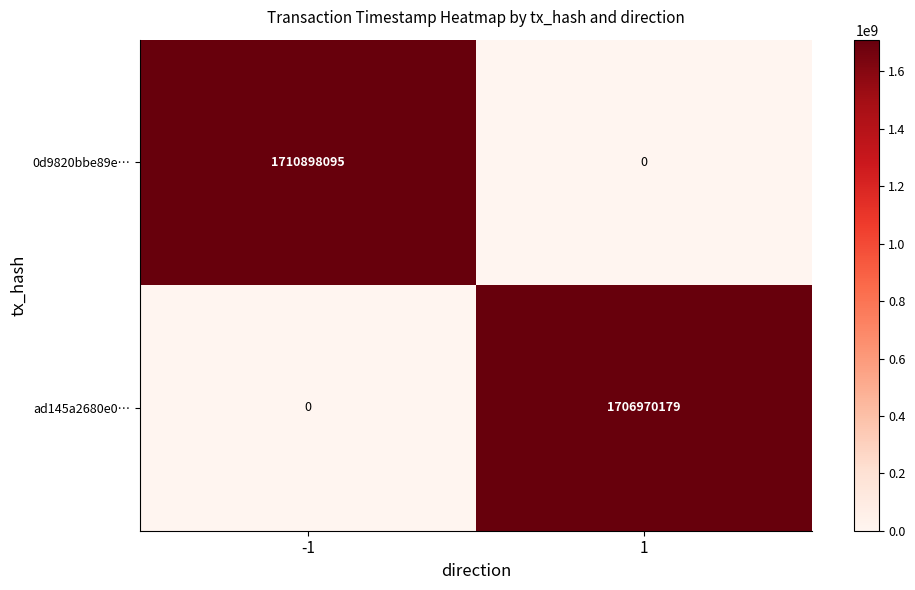

Rank the series at 1 from lowest to highest value.

0d9820bbe89e…, ad145a2680e0…